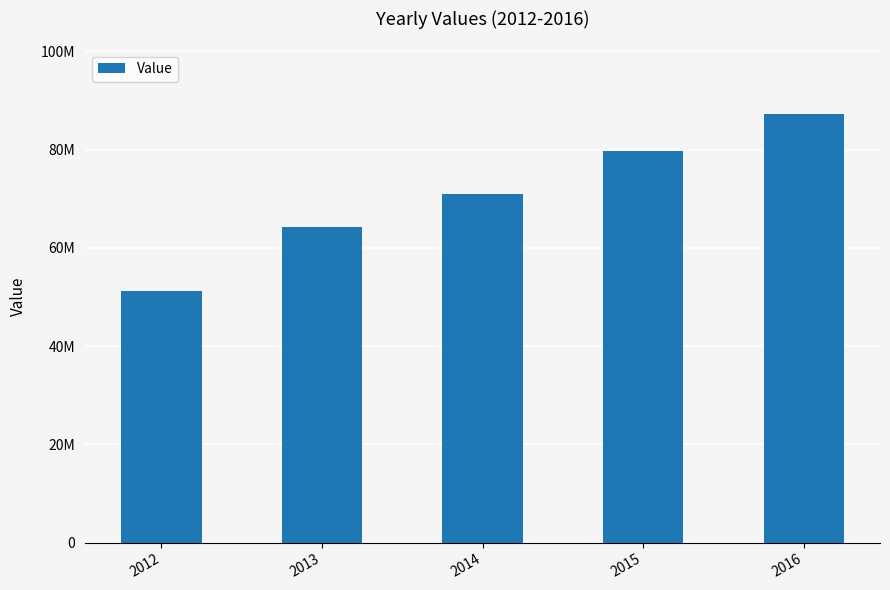

What is the maximum value shown in the chart?

87276000